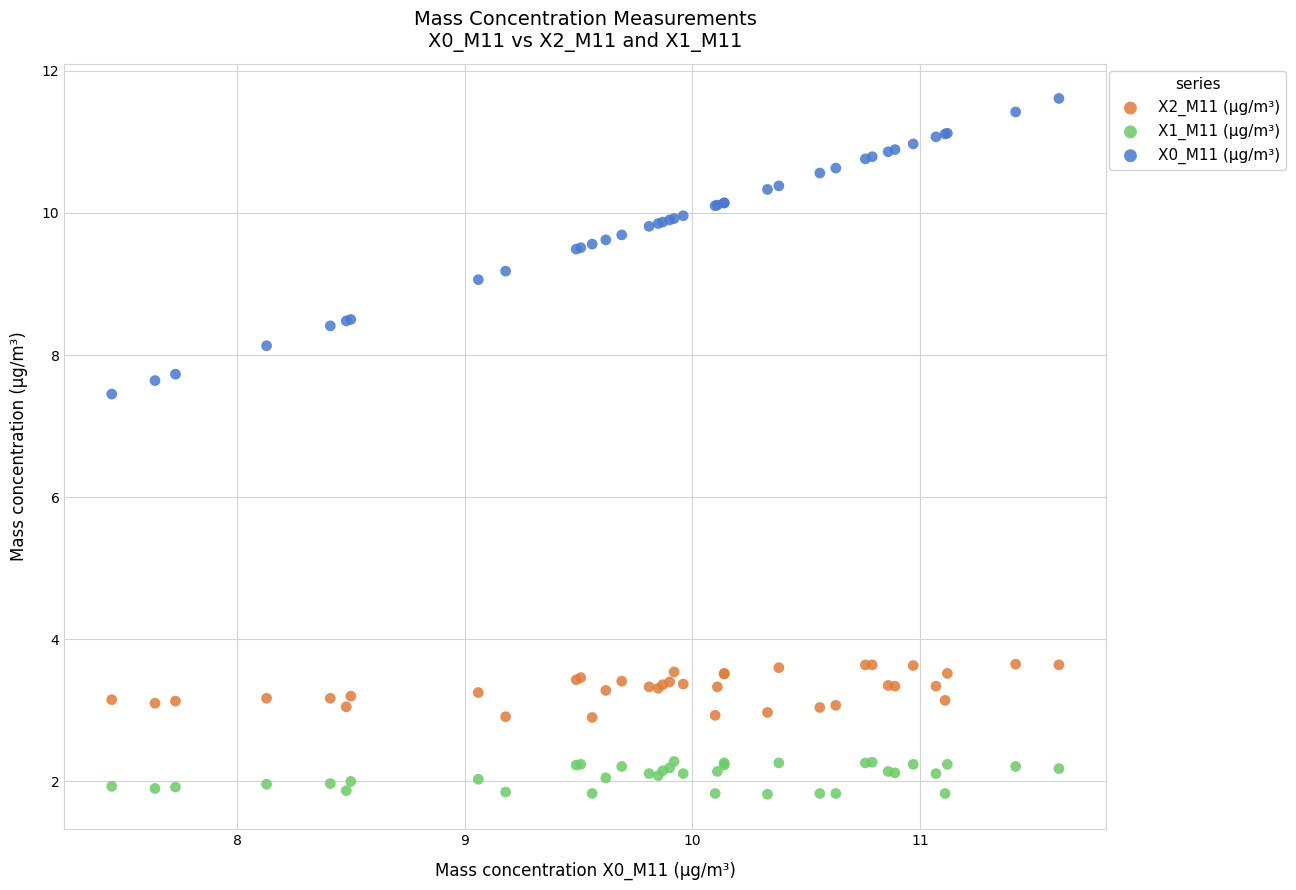

Which series reaches the minimum Y coordinate?

X1_M11 (μg/m³)